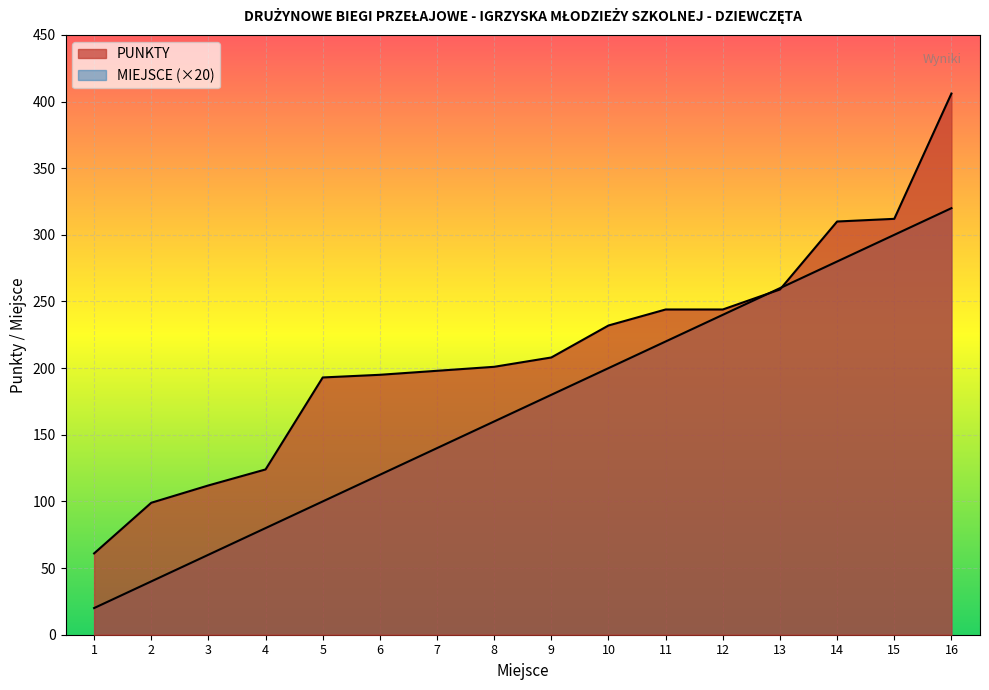

What is the sum of all PUNKTY values?

3398